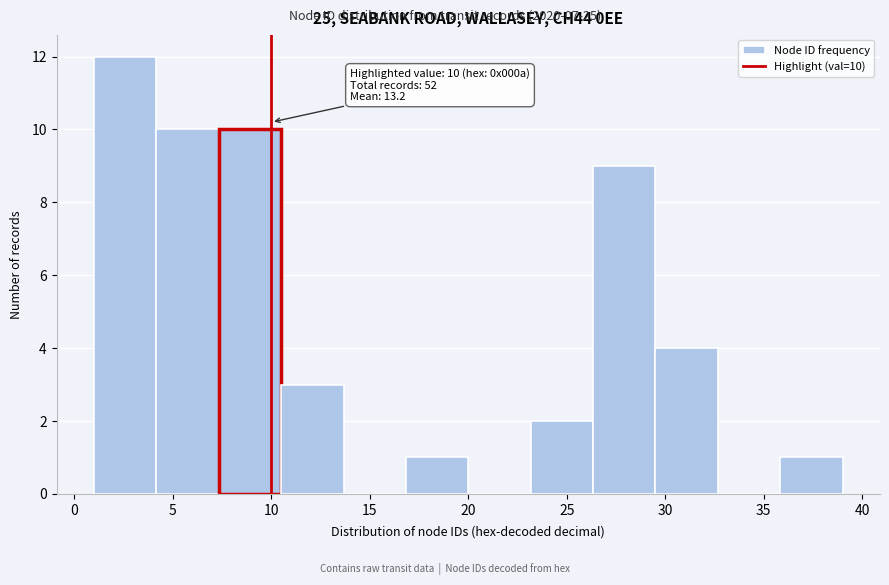

Which range on the x-axis has the tallest bar?

1.0 to 4.0